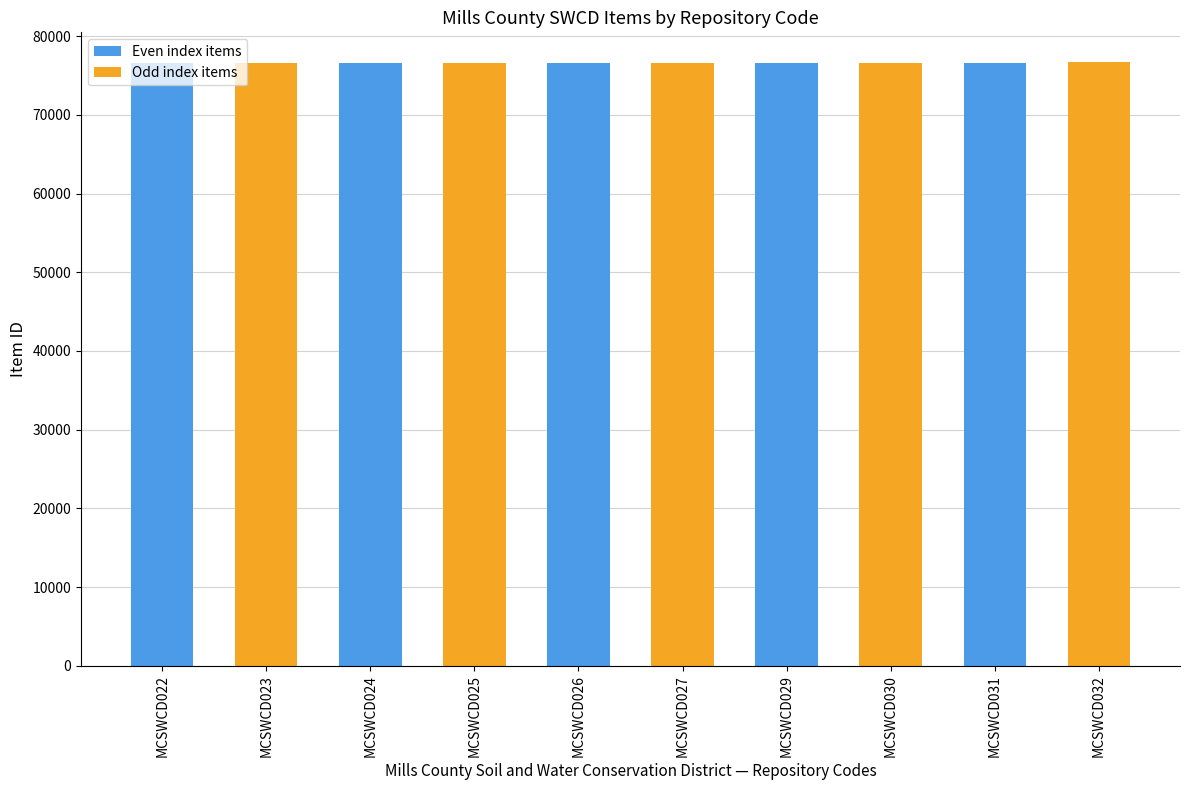

How many values are below 76644?

5